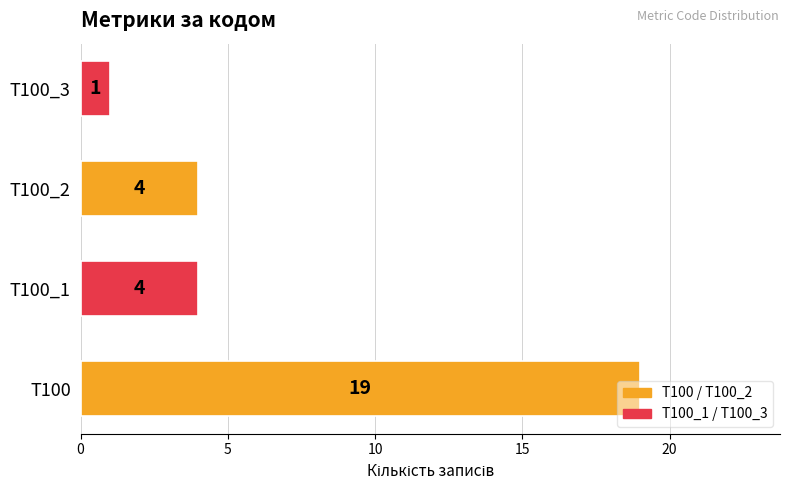

What is the change in value from T100 to T100_3?

-18